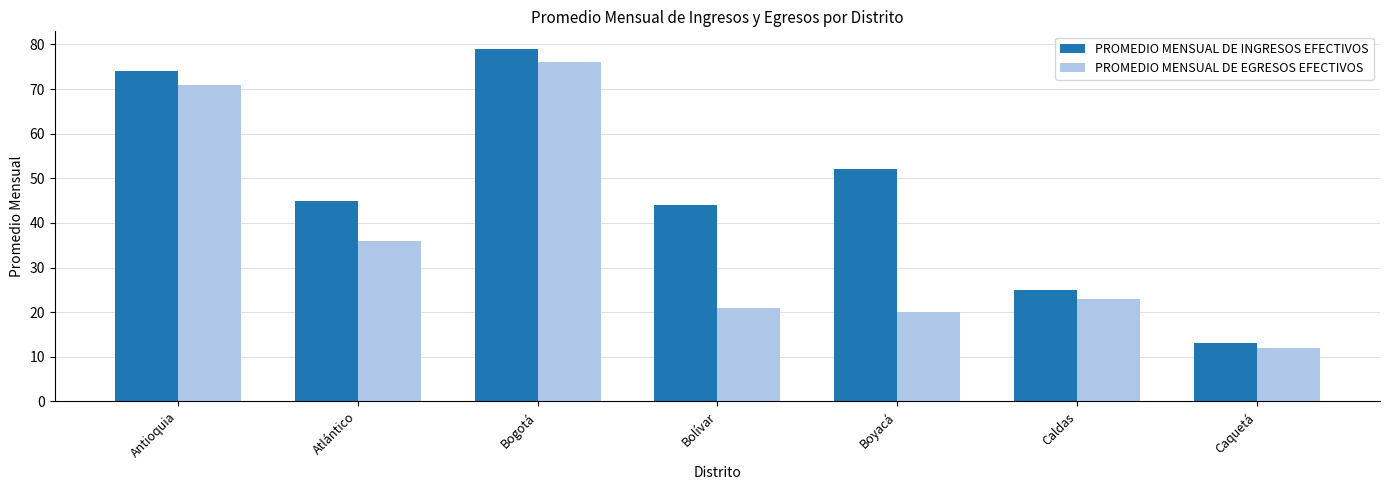

Reading left to right, extract all data points from this chart.

PROMEDIO MENSUAL DE INGRESOS EFECTIVOS: 74	45	79	44	52	25	13
PROMEDIO MENSUAL DE EGRESOS EFECTIVOS: 71	36	76	21	20	23	12